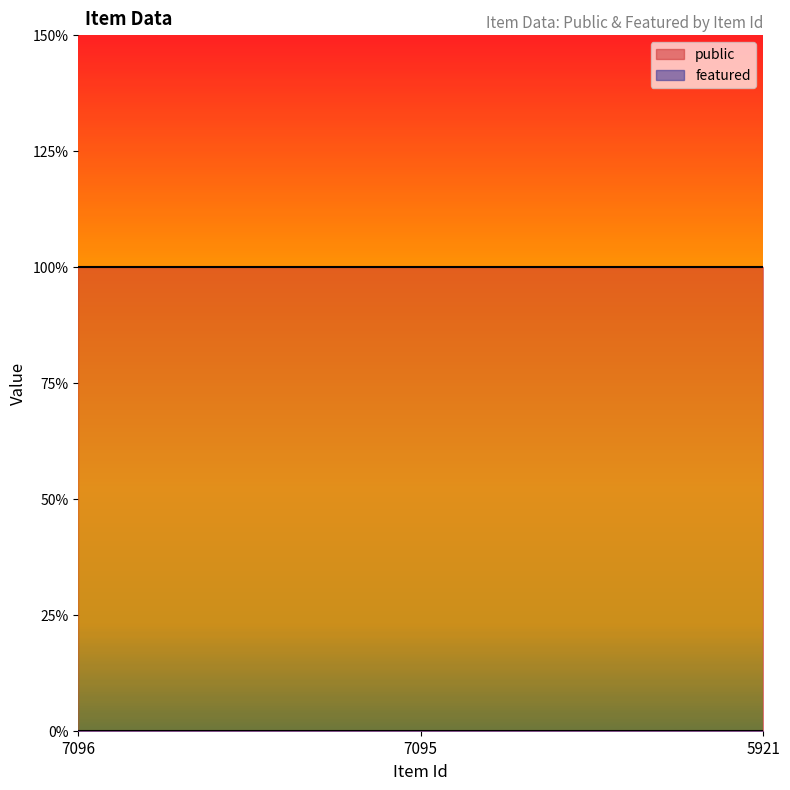

Reading left to right, transcribe all the data shown in this chart.

public: 1	1	1
featured: 0	0	0